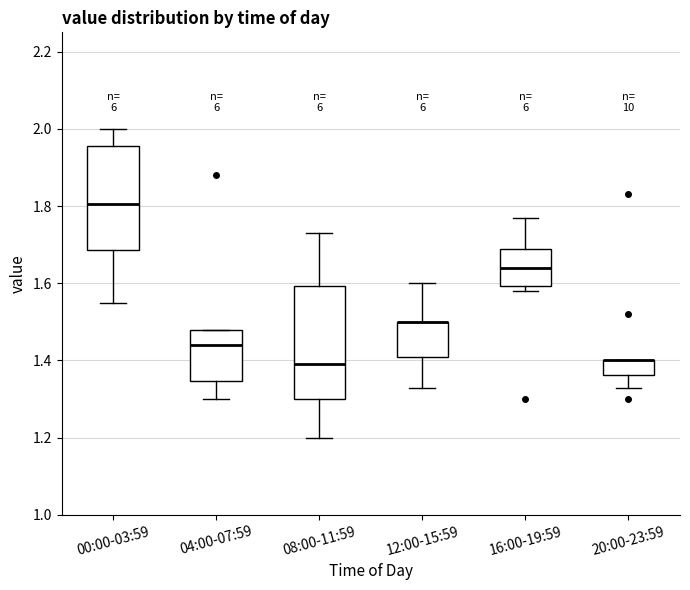

Reading left to right, read every box against the y-axis: the position of its median line, the range the box covers, and the ends of its whiskers. The values are not printed on the chart, so give them approximately, as read against the axis.

00:00-03:59: median 1.80, box 1.68 to 1.96, whiskers 1.56 to 2.00
04:00-07:59: median 1.44, box 1.34 to 1.48, whiskers 1.30 to 1.48
08:00-11:59: median 1.40, box 1.30 to 1.60, whiskers 1.20 to 1.74
12:00-15:59: median 1.50 (drawn on the box's upper edge), box 1.42 to 1.50, whiskers 1.34 to 1.60
16:00-19:59: median 1.64, box 1.60 to 1.68, whiskers 1.58 to 1.78
20:00-23:59: median 1.40 (drawn on the box's upper edge), box 1.36 to 1.40, whiskers 1.34 to 1.40